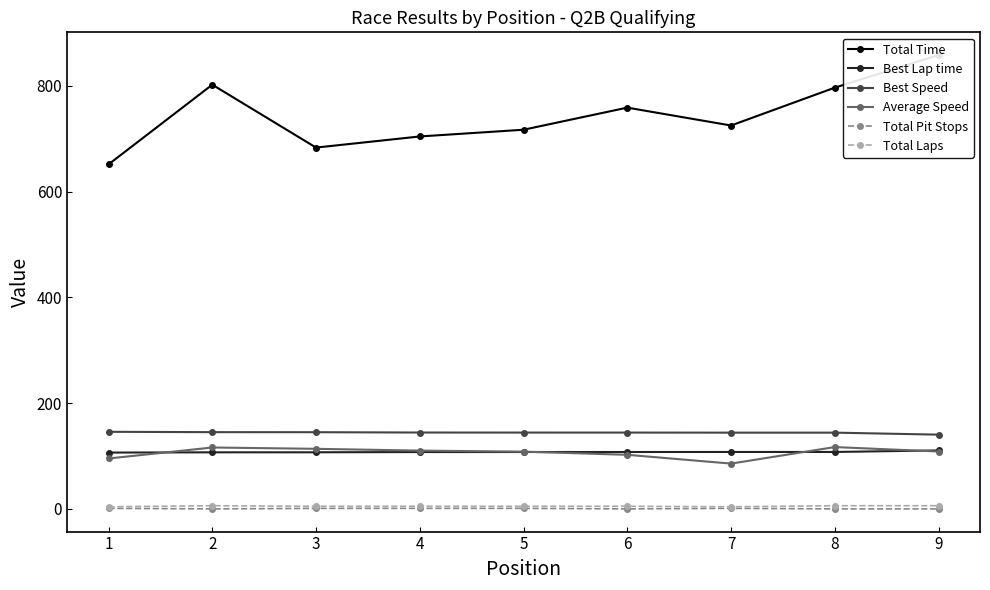

Reading left to right, extract all data points from this chart.

Total Time: 1=651.3	2=801.9	3=683.0	4=704.1	5=716.8	6=758.6	7=724.8	8=796.3	9=858.0
Best Lap time: 1=106.4	2=106.9	3=107.0	4=107.5	5=107.5	6=107.5	7=107.6	8=107.6	9=110.5
Best Speed: 1=145.7	2=145.1	3=145.0	4=144.4	5=144.3	6=144.3	7=144.1	8=144.1	9=140.4
Average Speed: 1=95.3	2=116.1	3=113.6	4=110.2	5=108.2	6=102.2	7=85.6	8=116.9	9=108.5
Total Pit Stops: 1=1.0	2=0.0	3=1.0	4=1.0	5=1.0	6=0.0	7=1.0	8=0.0	9=0.0
Total Laps: 1=4.0	2=6.0	3=5.0	4=5.0	5=5.0	6=5.0	7=4.0	8=6.0	9=6.0